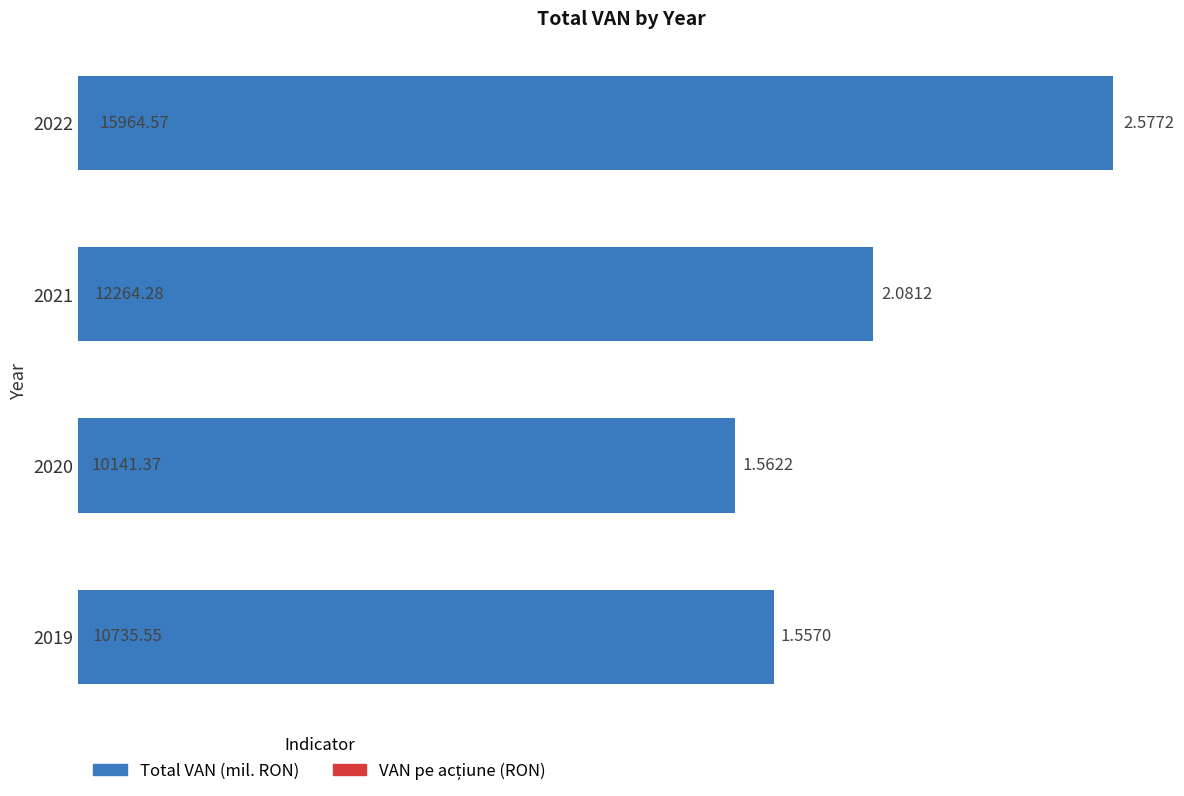

At which category is the sum across all series the highest?

2022